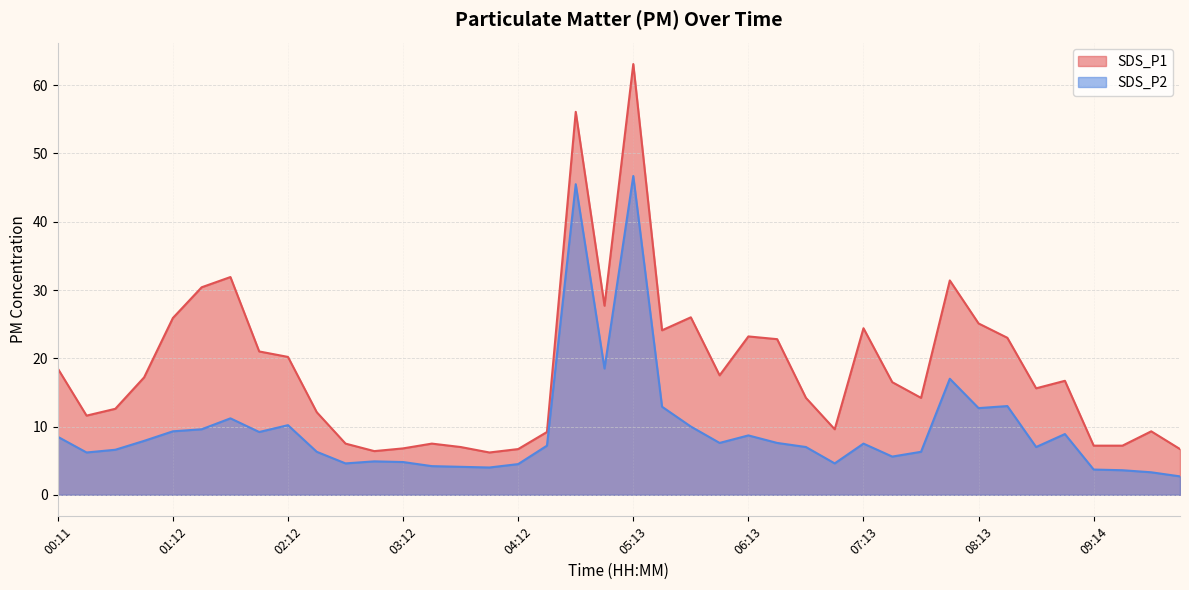

How many values in the SDS_P2 series are below 7?

17